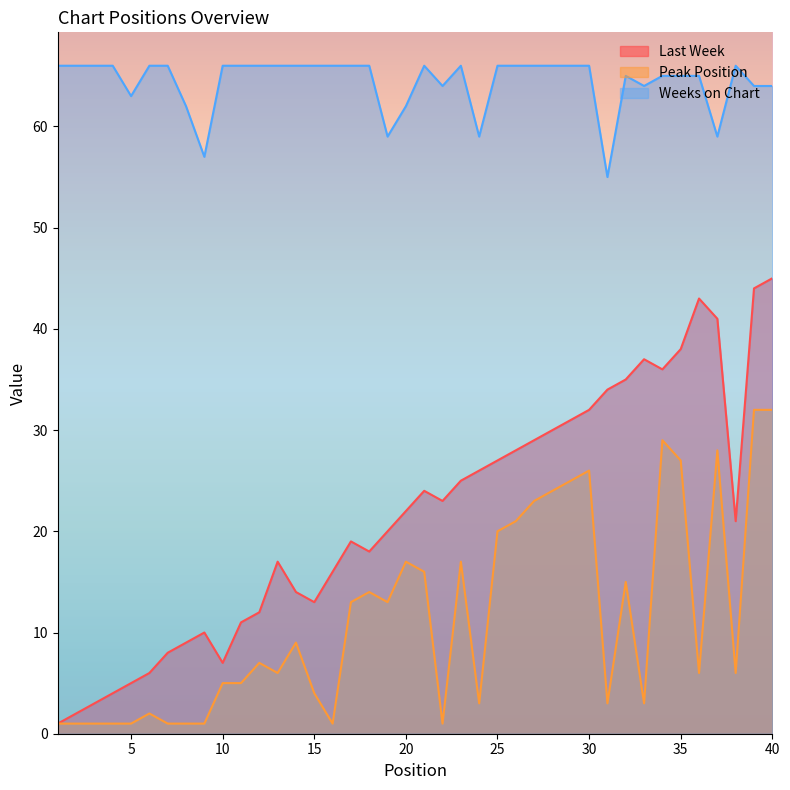

At which label is Weeks on Chart closest to 60?

19